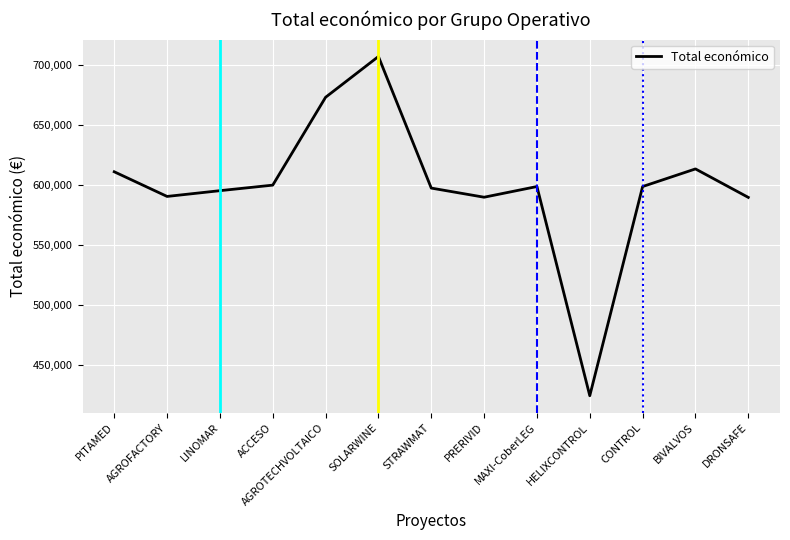

How many lines are shown in the chart?

1